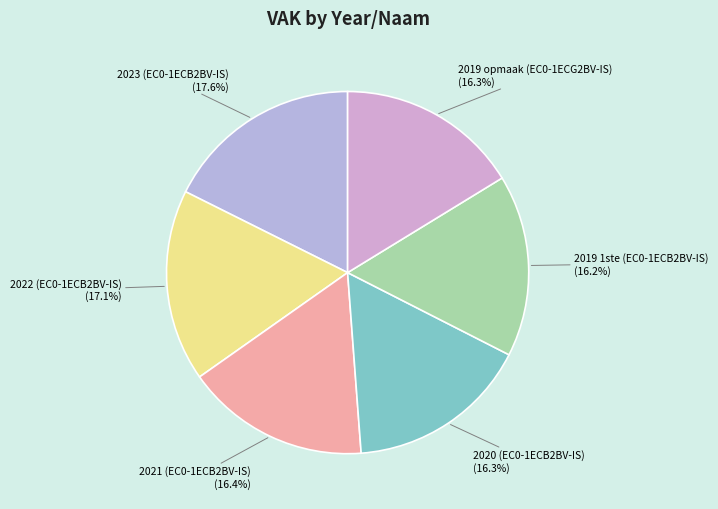

Count the number of slices in the pie.

6